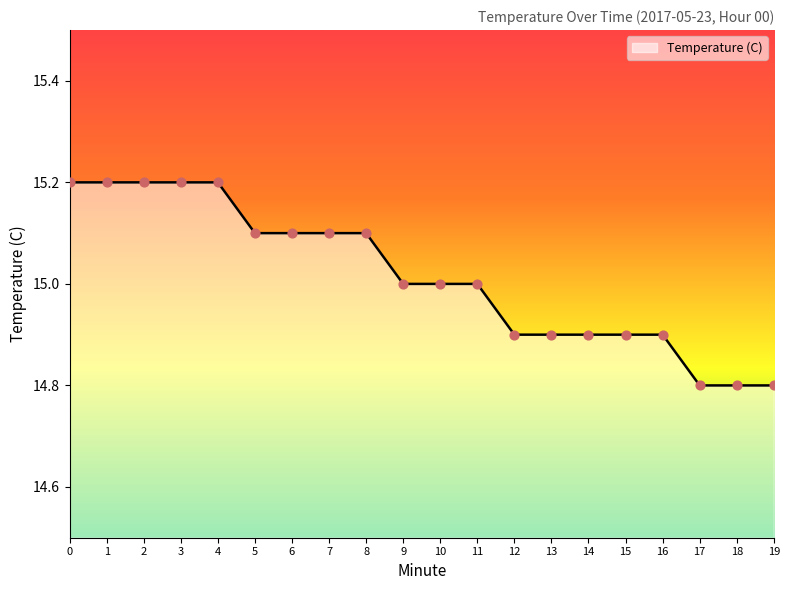

What is the ratio of the value at 6 to the value at 10?

1.0